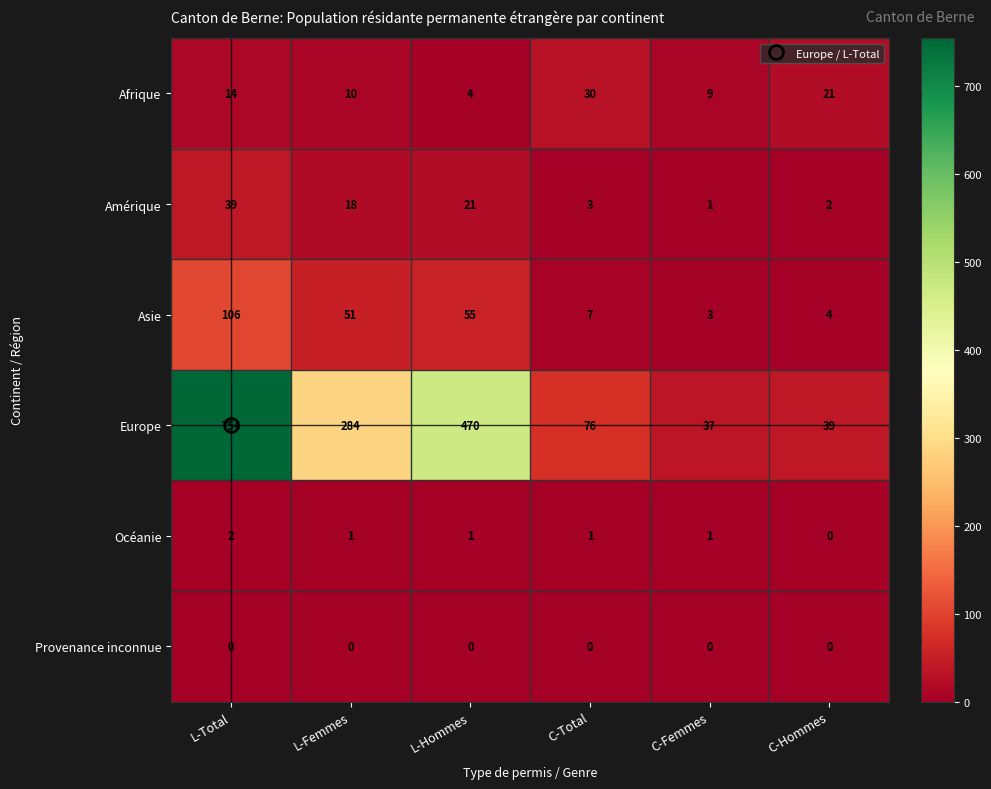

How many series are shown in this chart?

6